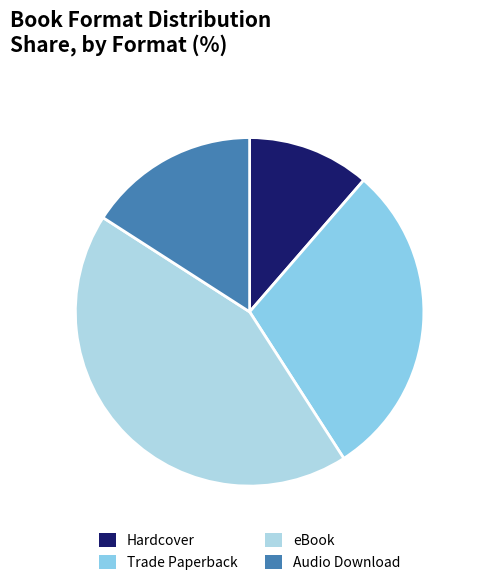

Rank the categories by value from highest to lowest.

eBook, Trade Paperback, Audio Download, Hardcover